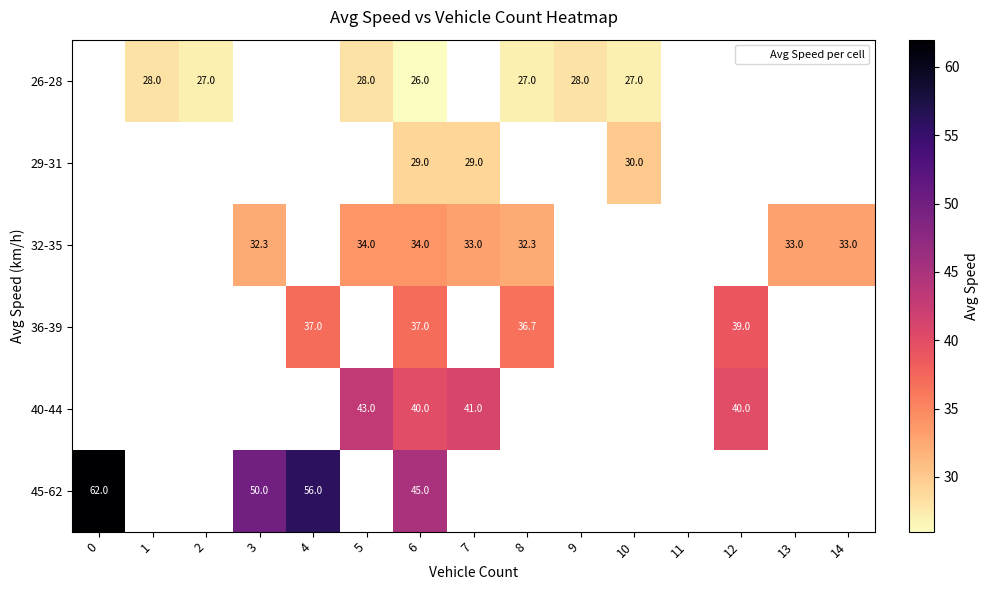

What is the spread (max minus min) of values at 5?

15.0